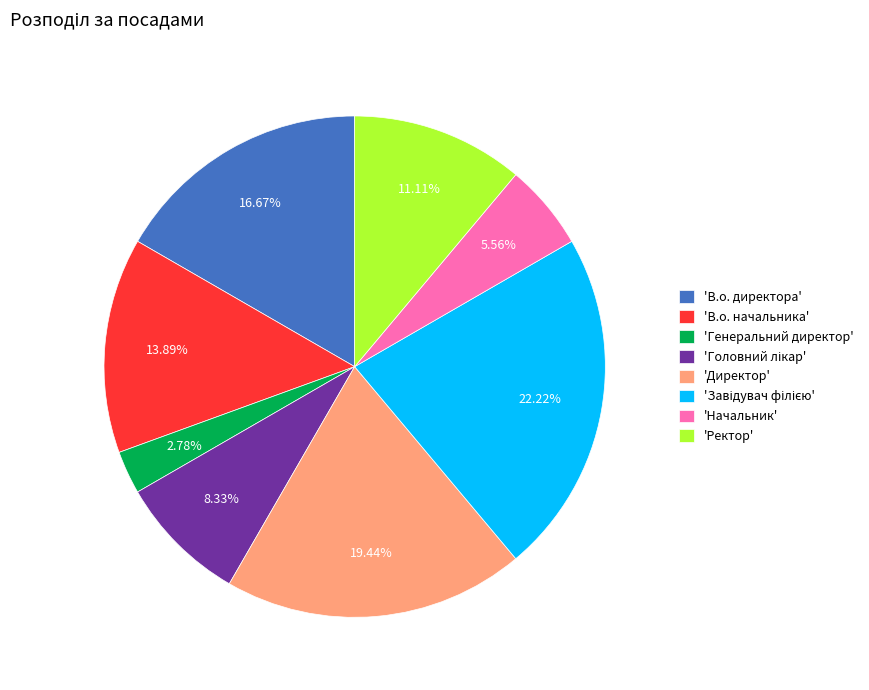

How many segments does this pie chart have?

8